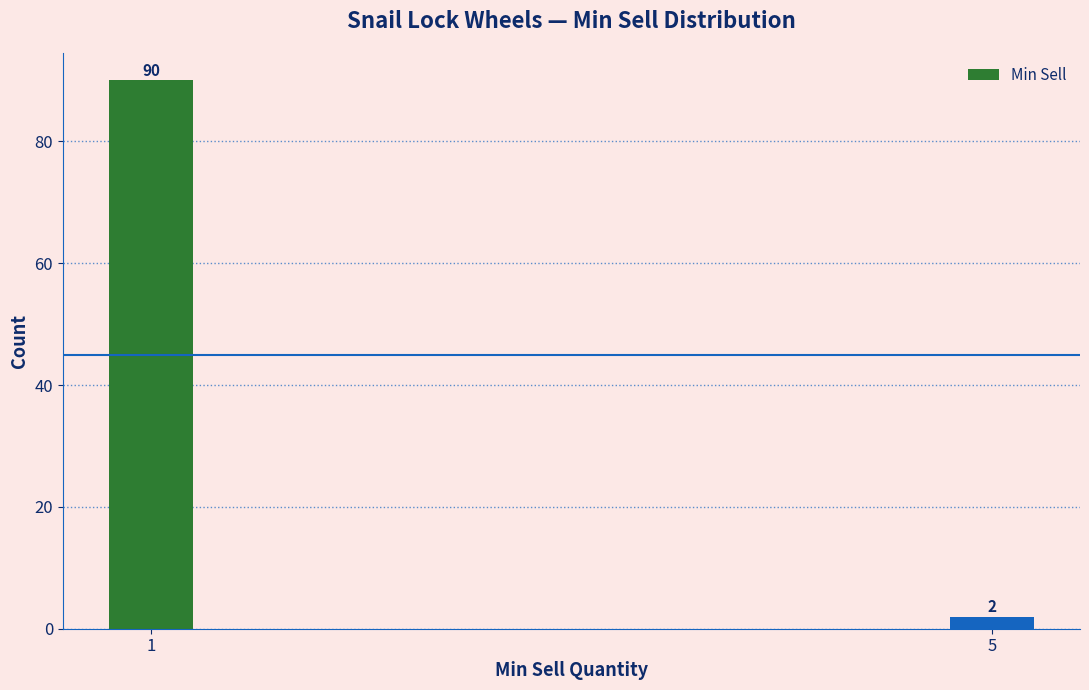

Reading left to right, list all the values displayed in this chart.

90	2